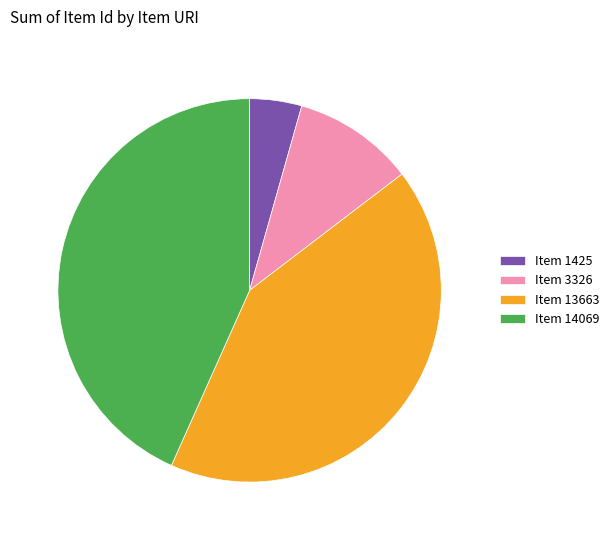

Is Item 3326 the majority of the pie?

No